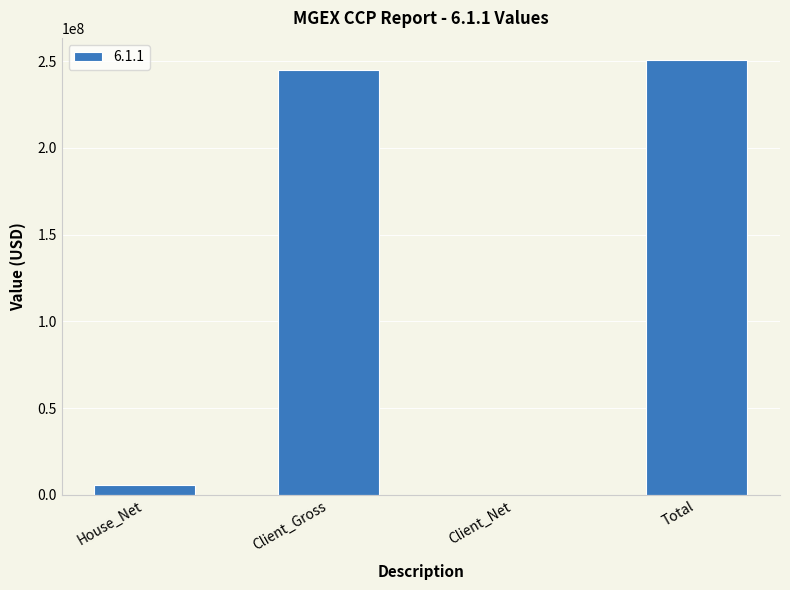

What is the sum of the values at Total and House_Net?

256558022.8